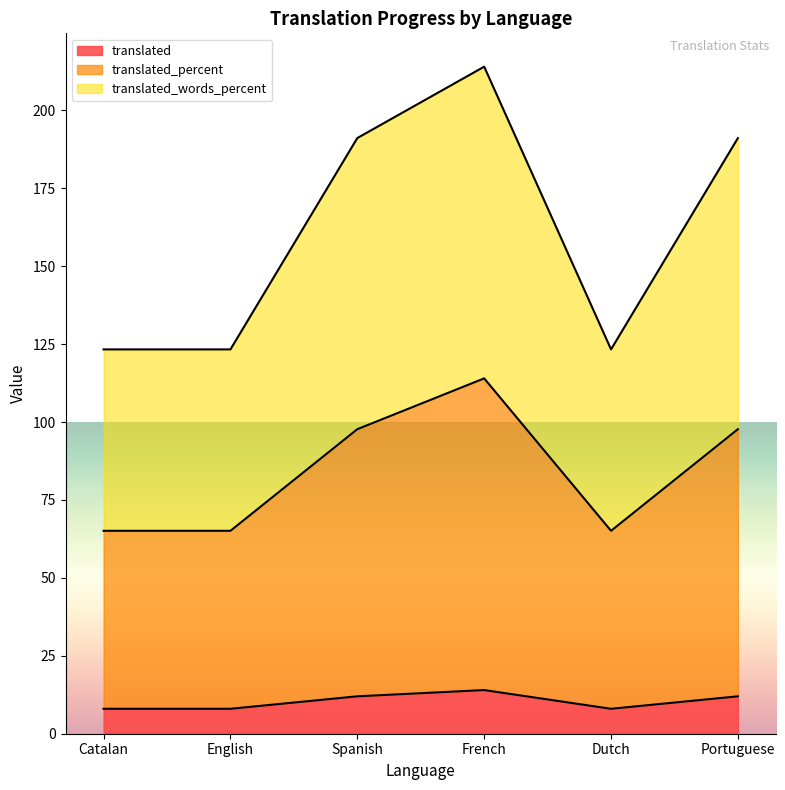

What is the minimum value shown in the chart?

8.0